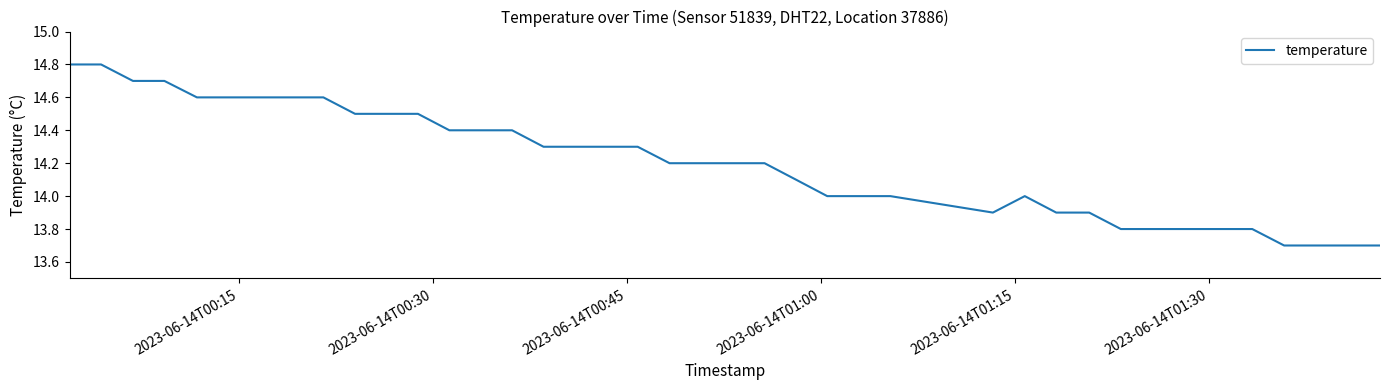

What is the difference between the maximum and minimum values?

1.1